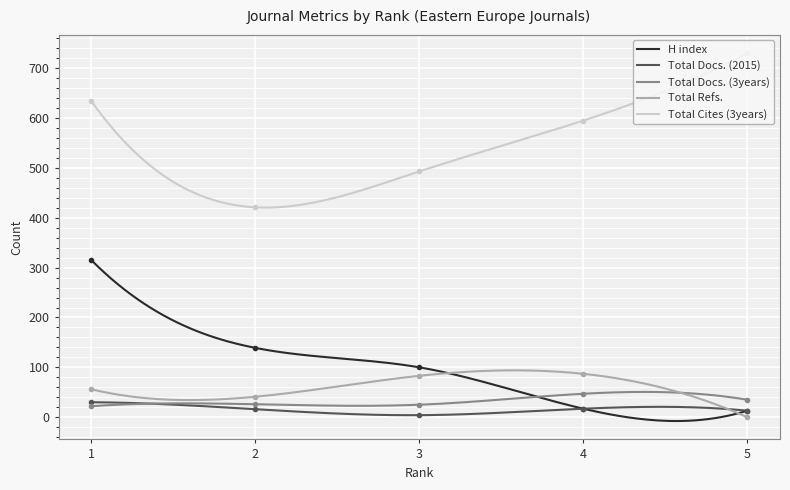

At how many categories does at least one series exceed 644?

1